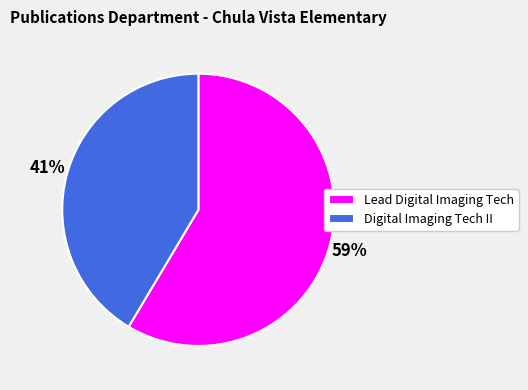

Which category has the biggest portion of the pie?

Lead Digital Imaging Tech